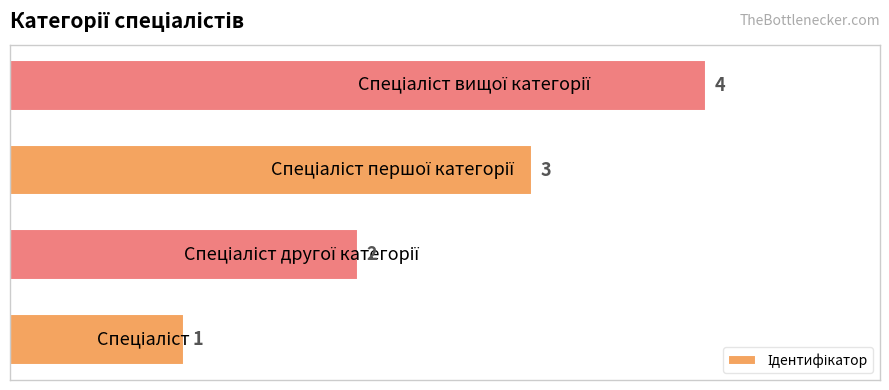

Count the values in the range 2 to 4.

3